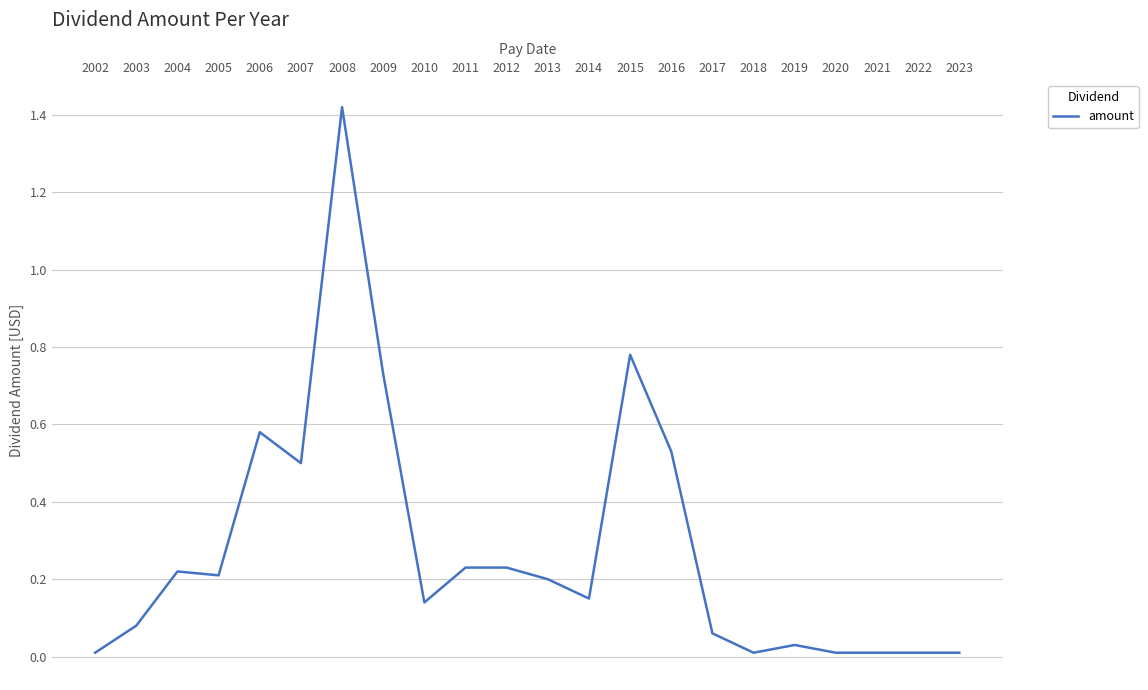

At which category does the chart reach its peak across all series?

2008